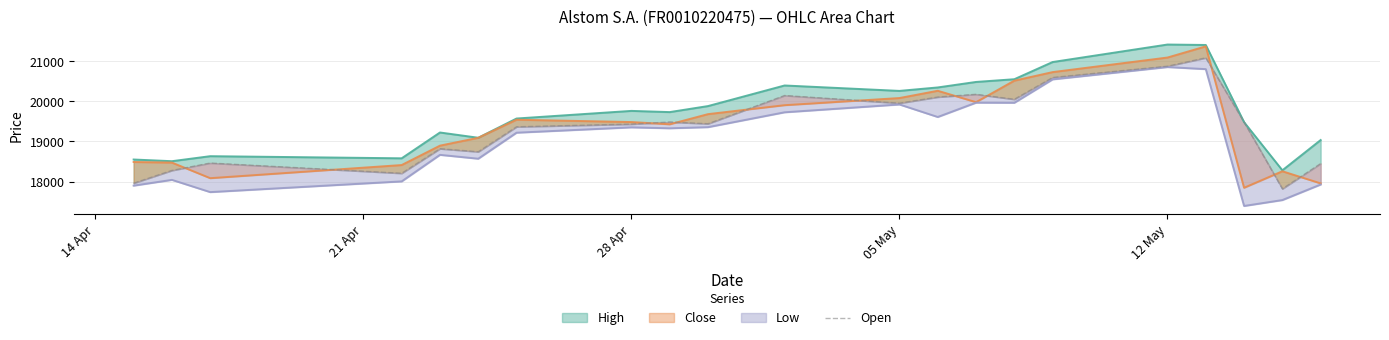

Does the chart have visible grid lines?

Yes